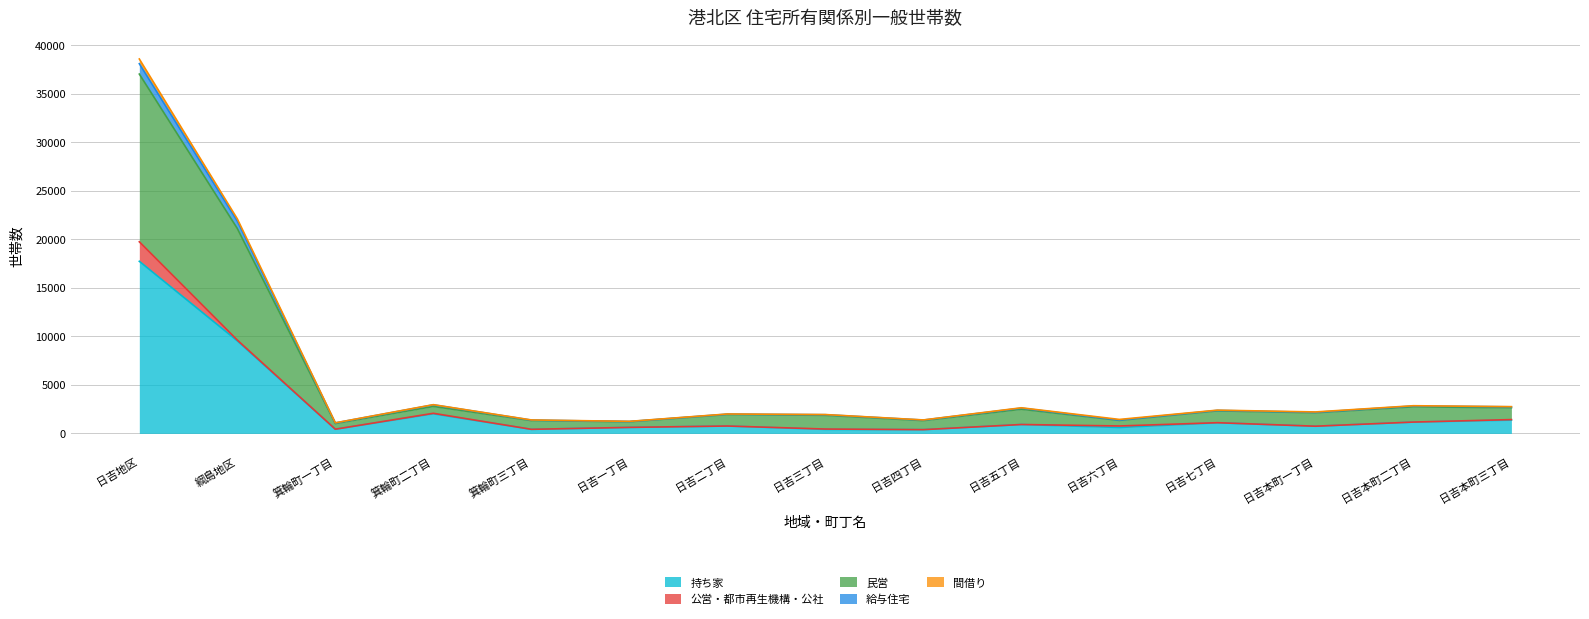

At which label is 持ち家 closest to 9067?

綱島地区